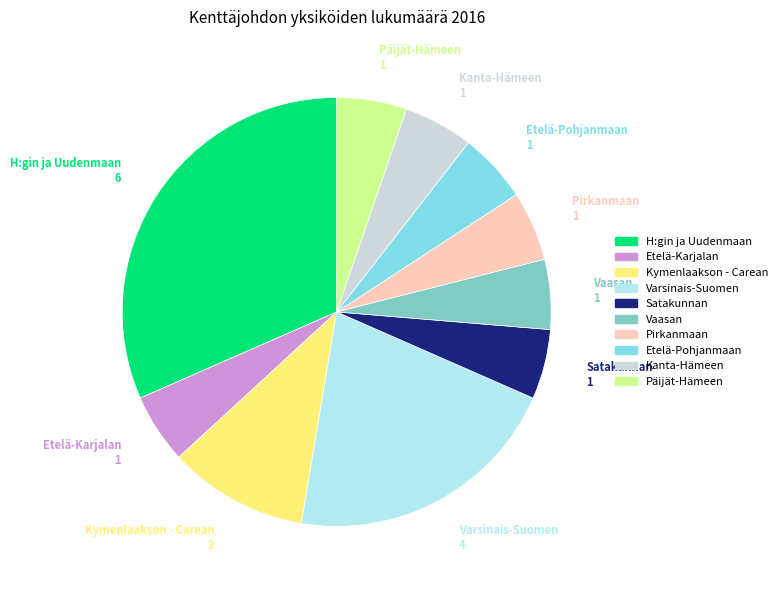

Which slice is the largest?

H:gin ja Uudenmaan